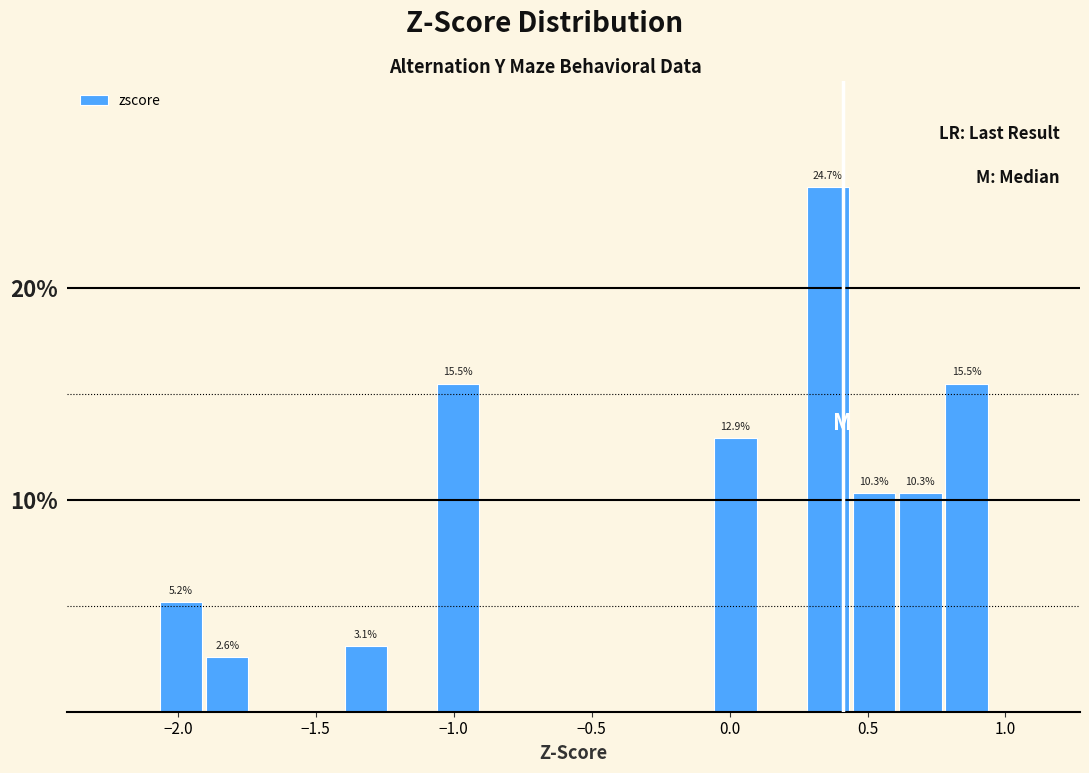

Around what value on the x-axis is the tallest bar? Give the approximate position of its centre, as read against the axis.

0.35